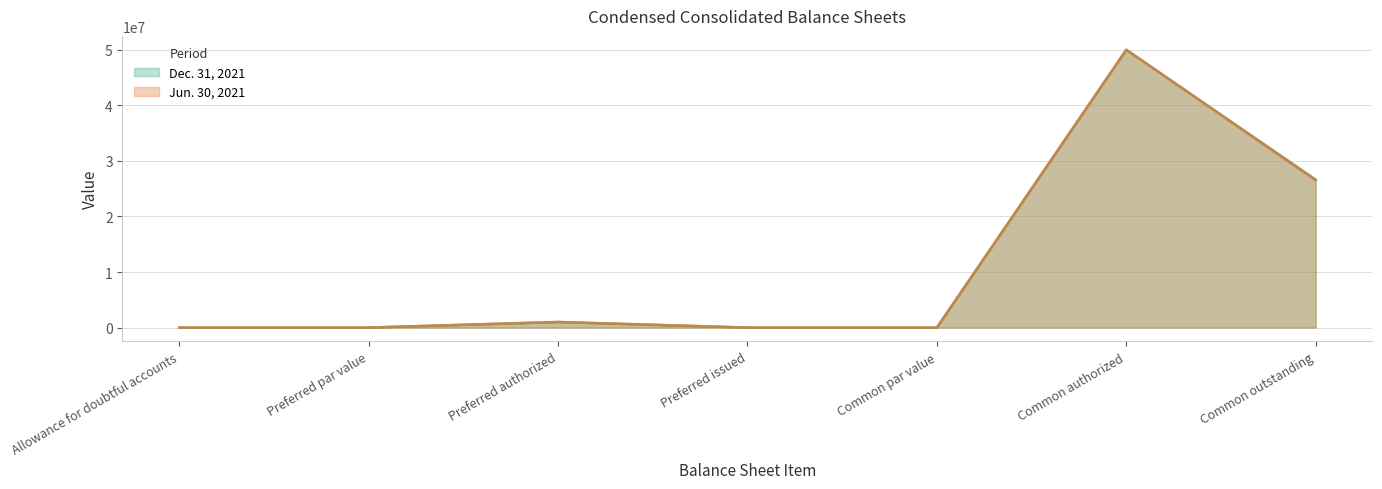

Rank the series at Allowance for doubtful accounts from highest to lowest value.

Dec. 31, 2021, Jun. 30, 2021